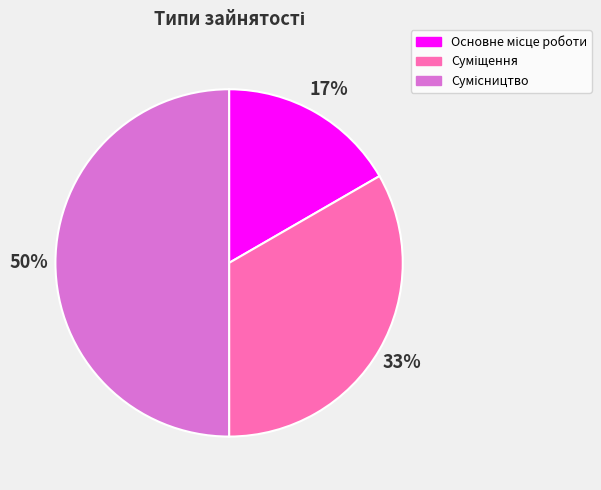

To the nearest percent, what is the average slice percentage?

33%